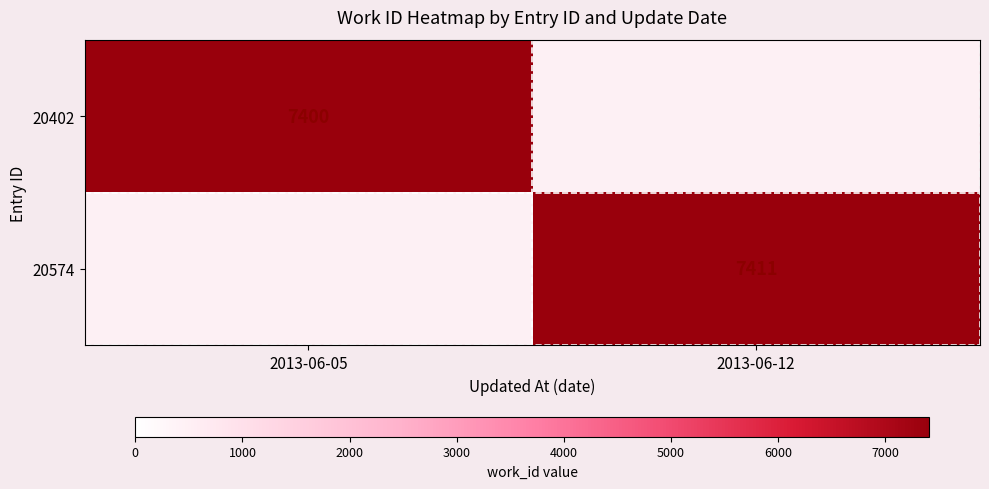

True or false: 20574 has a value of 7411 at 2013-06-12.

True